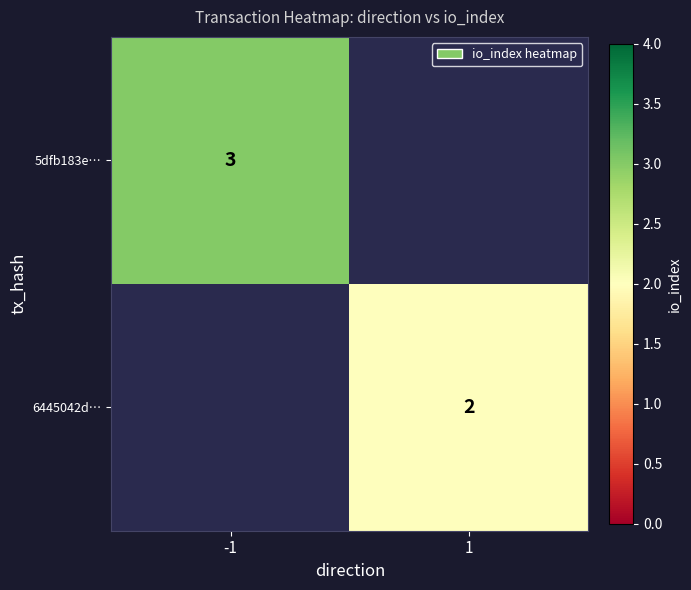

Which category has the lowest value across all series?

1